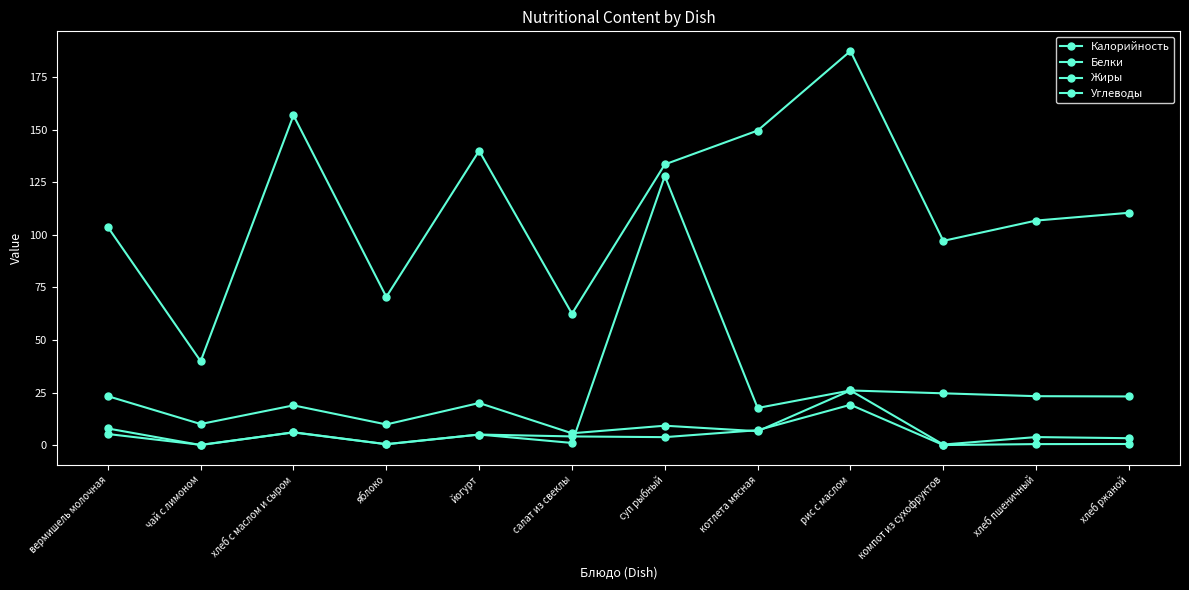

The value of Углеводы at котлета мясная is 2.5. True or false?

False